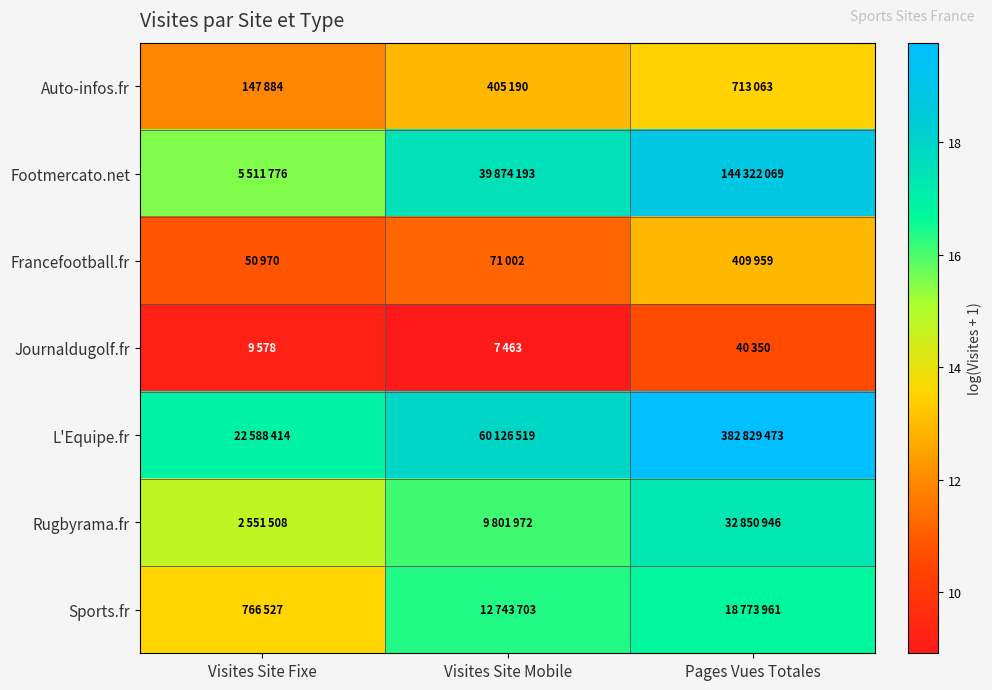

Rank the series at Pages Vues Totales from highest to lowest value.

L'Equipe.fr, Footmercato.net, Rugbyrama.fr, Sports.fr, Auto-infos.fr, Francefootball.fr, Journaldugolf.fr